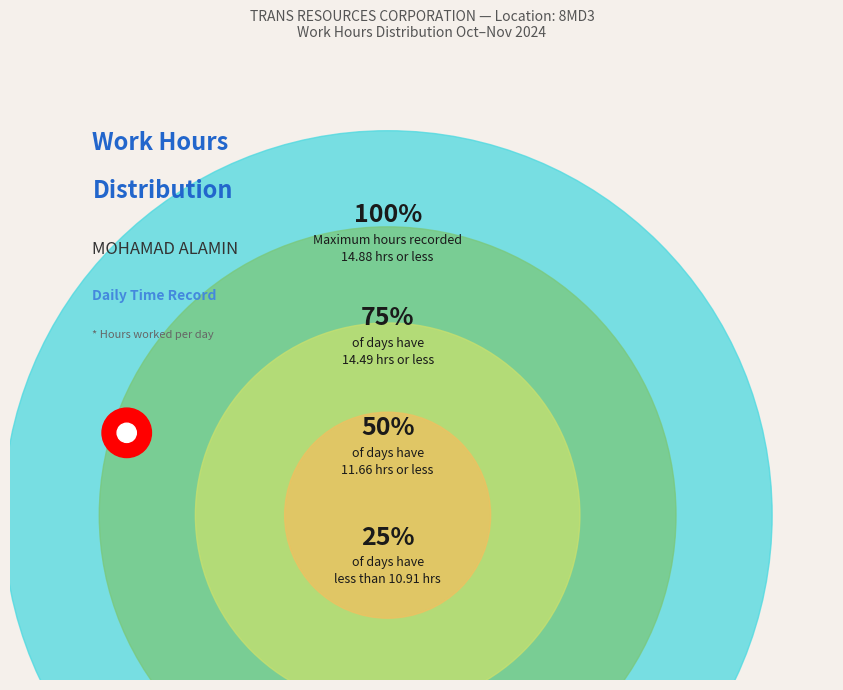

Is there any slice that represents more than half of the pie?

No